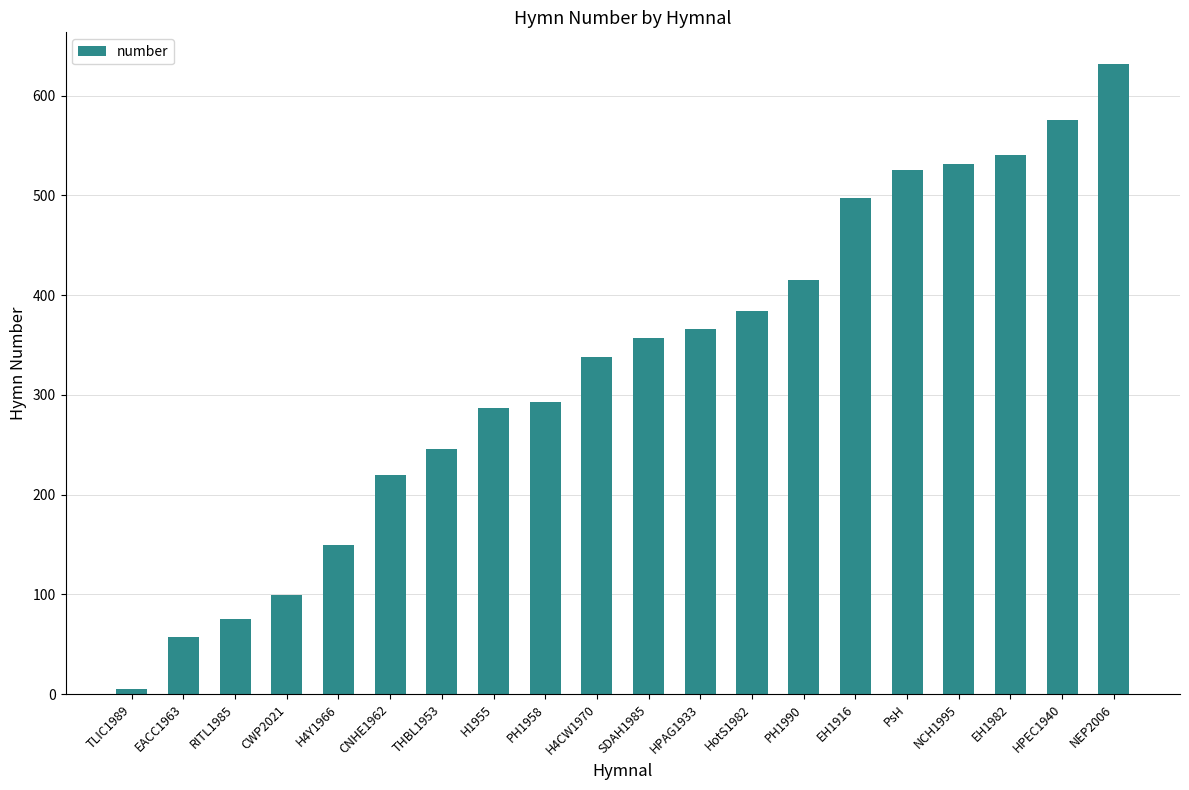

What value does the data have at CNHE1962, to the nearest 50?

200